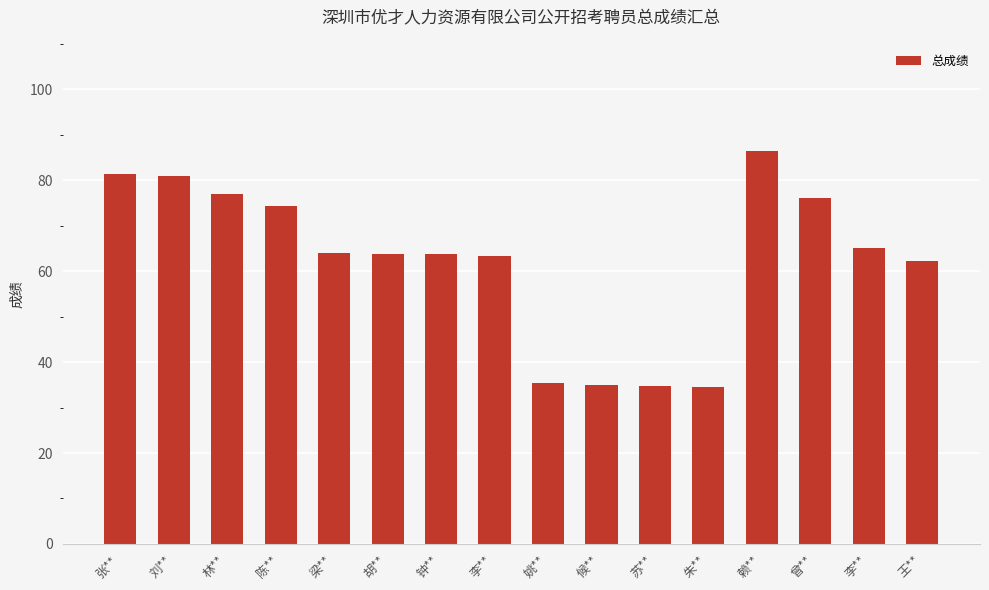

Reading left to right, transcribe all the data shown in this chart.

81.3	80.8	76.9	74.4	64.0	63.8	63.7	63.3	35.5	35.0	34.8	34.5	86.3	76.0	65.0	62.3